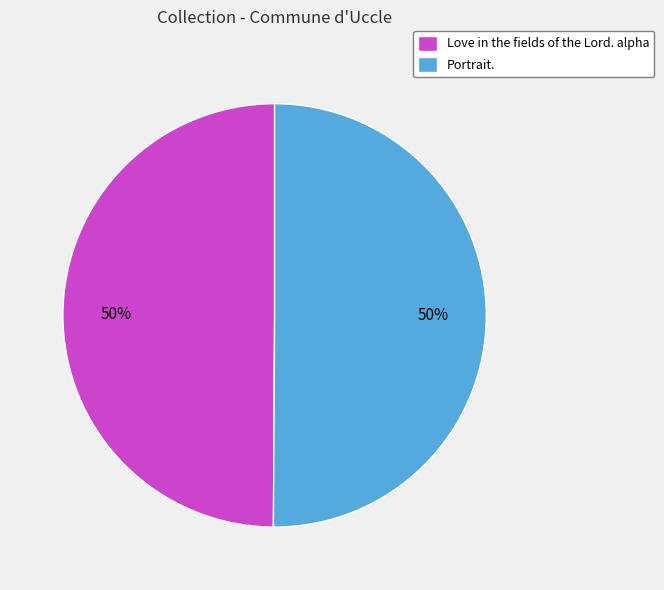

Is the sum of Portrait. and Love in the fields of the Lord. alpha greater than half?

Yes